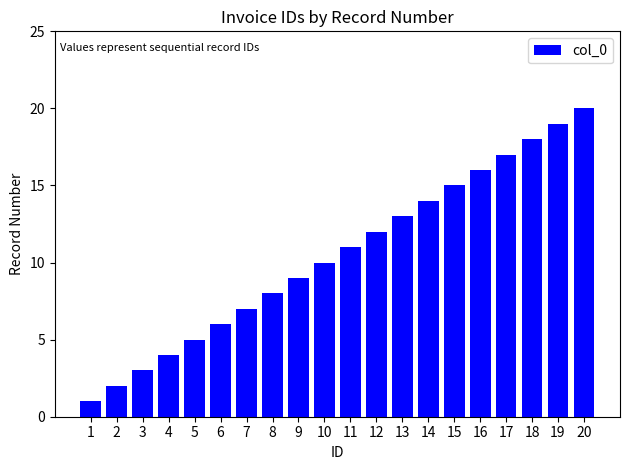

The value at 20 is 20. True or false?

True